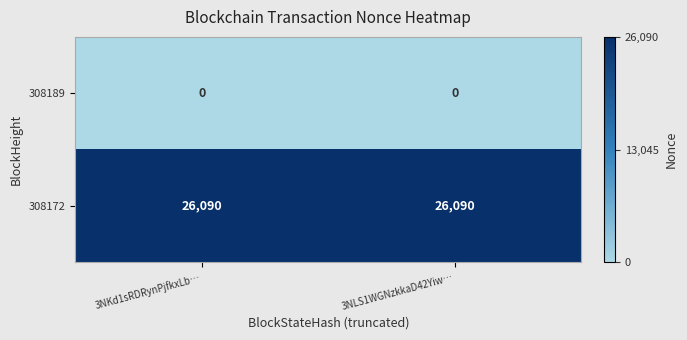

The value of 308189 at 3NLS1WGNzkkaD42Yiw… is 0. True or false?

True